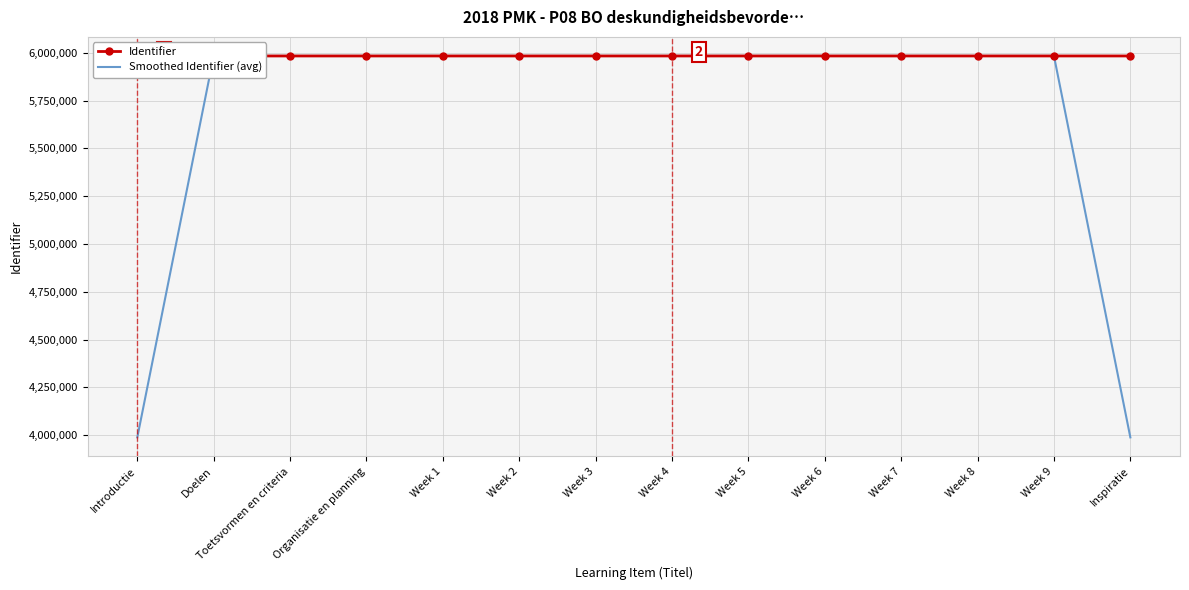

What are all the series names shown in the legend?

Identifier, Smoothed Identifier (avg)